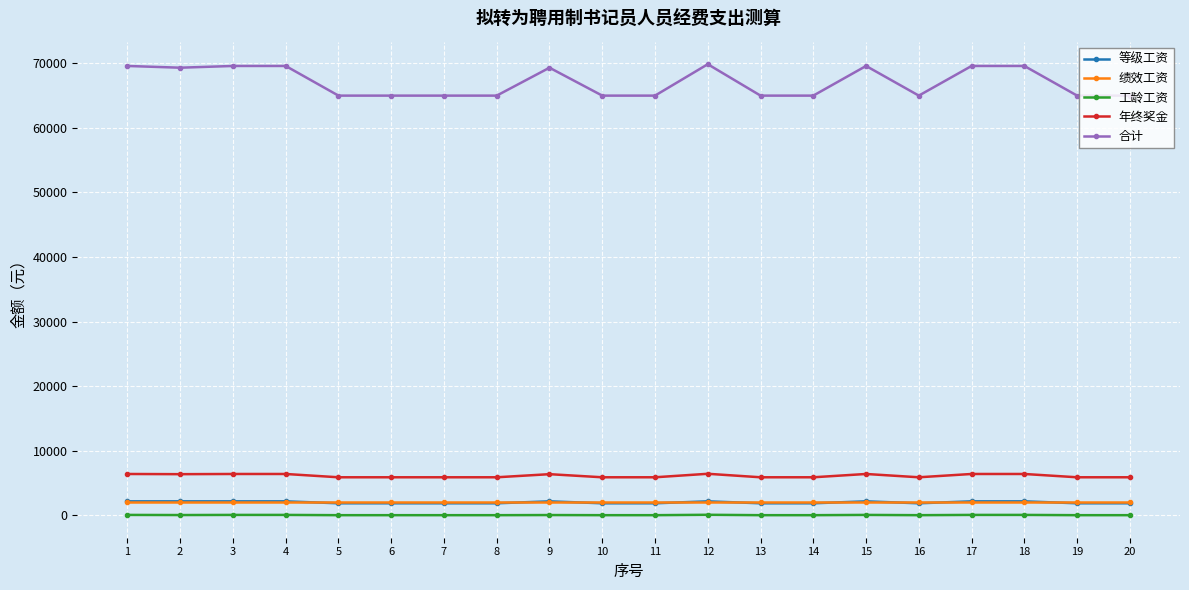

True or false: 年终奖金 has more than 0 interior local peaks.

True